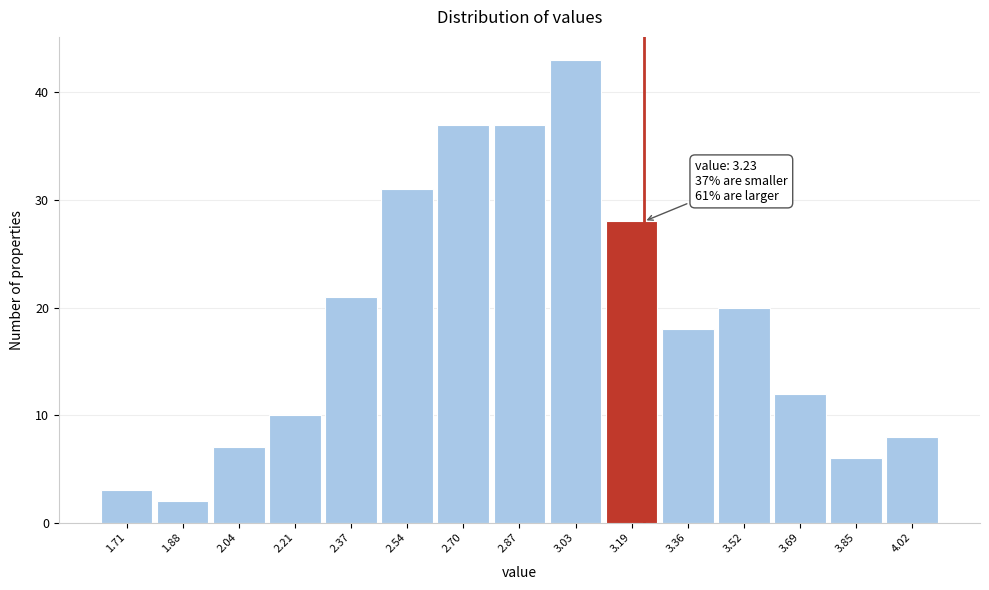

Over which range of the x-axis is the bar tallest?

2.94 to 3.12